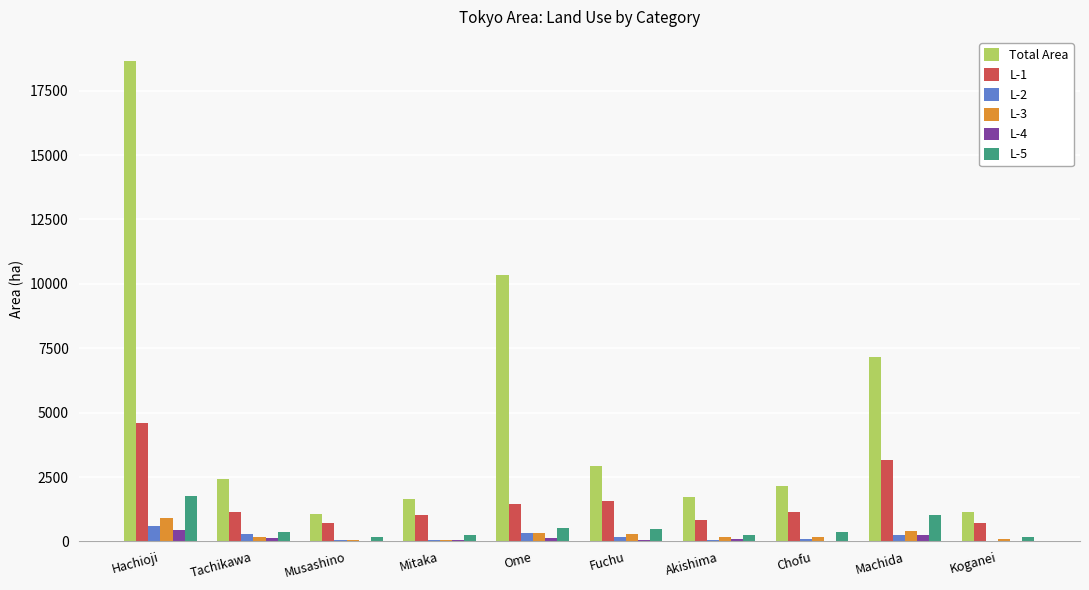

How many data points does each series have?

10